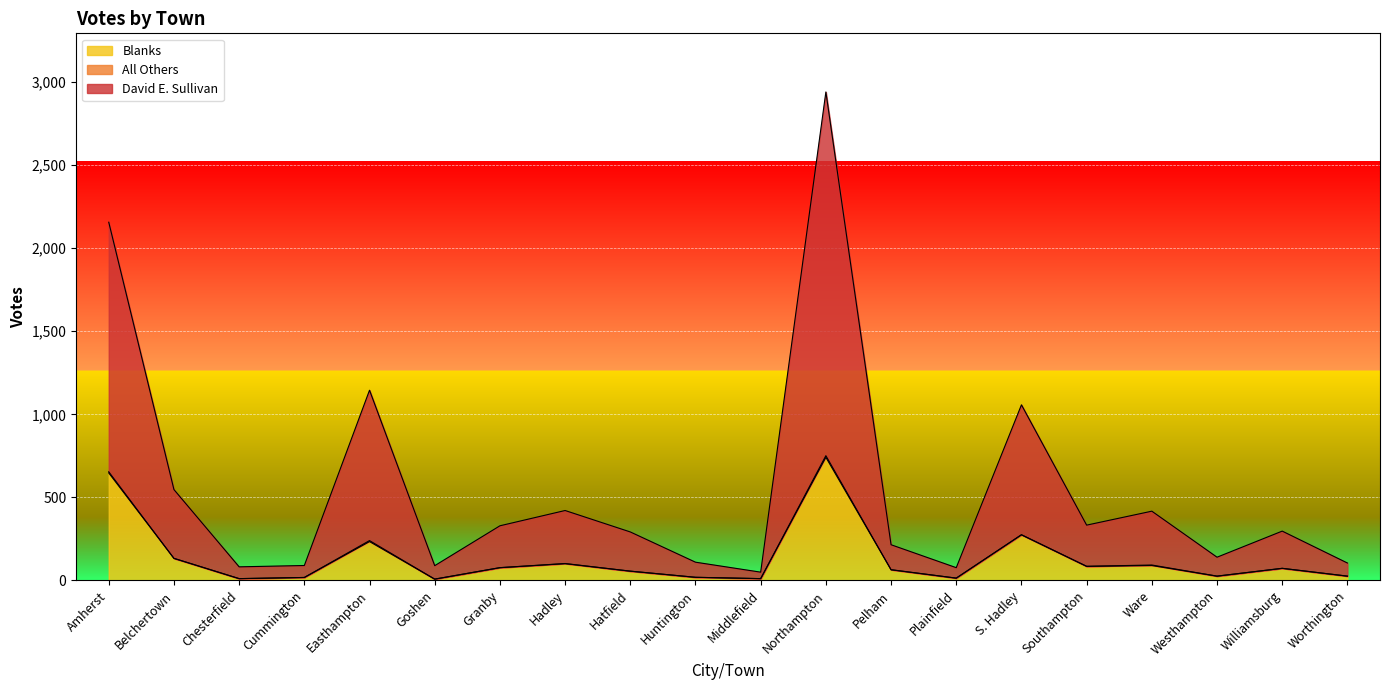

True or false: Blanks has more than 1 interior local peaks.

True